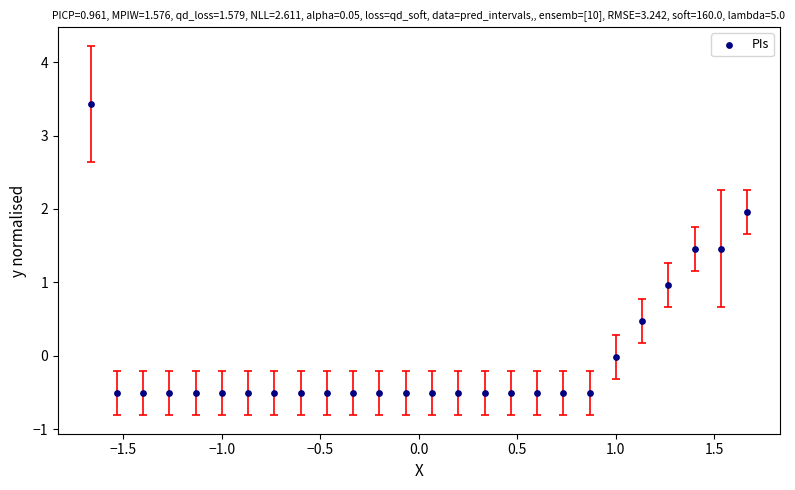

What is the range of X values (max minus min)?

3.3